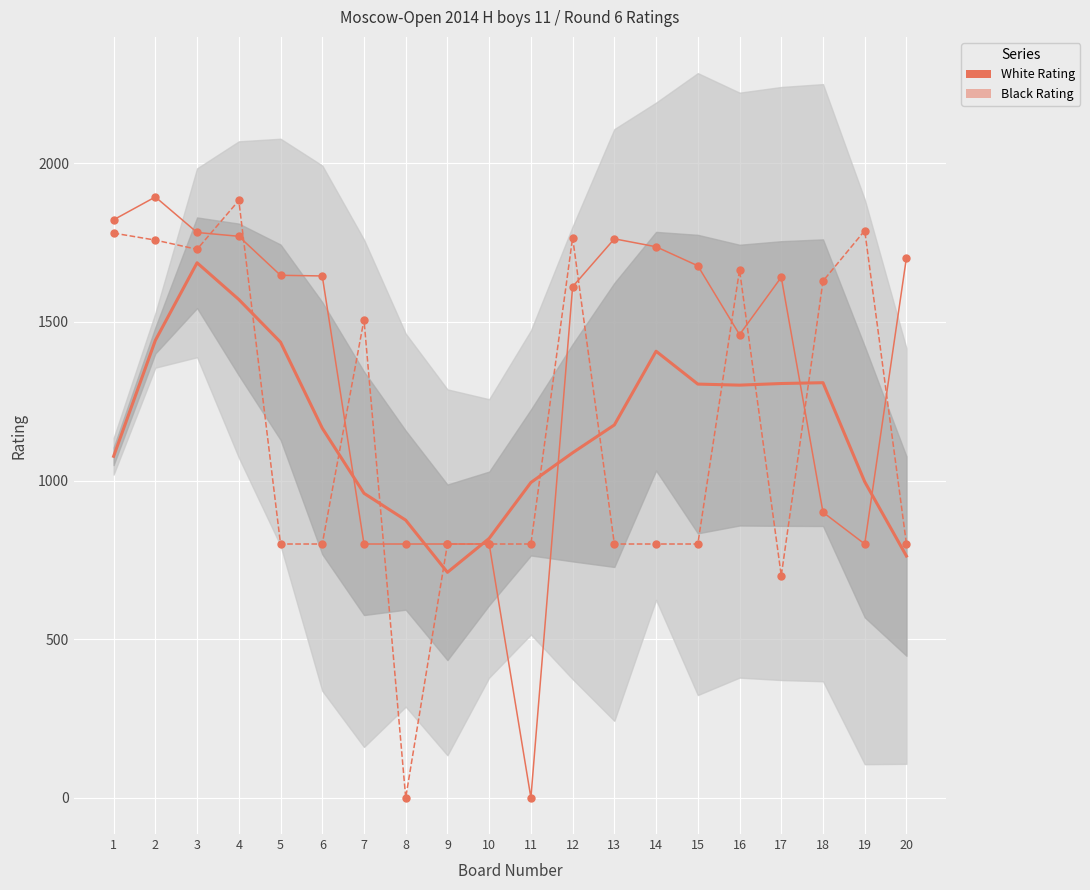

At which label is Black Rating closest to 941?

5